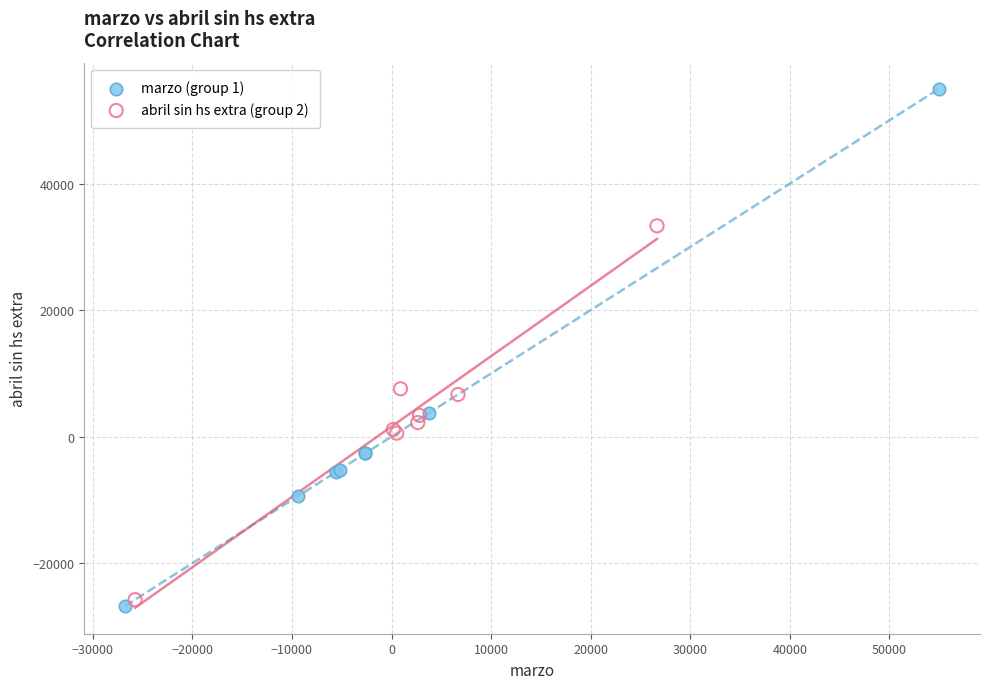

Which series has the widest spread of Y values?

marzo (group 1)